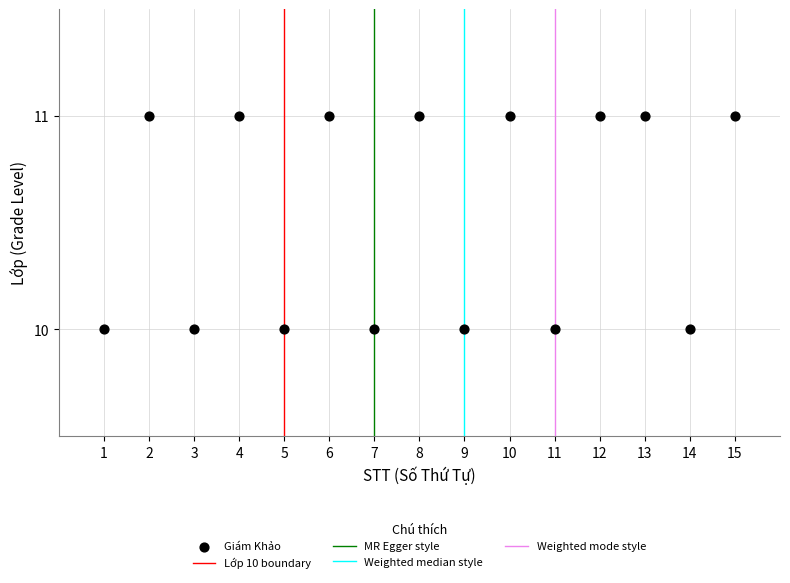

How many data points are displayed?

15